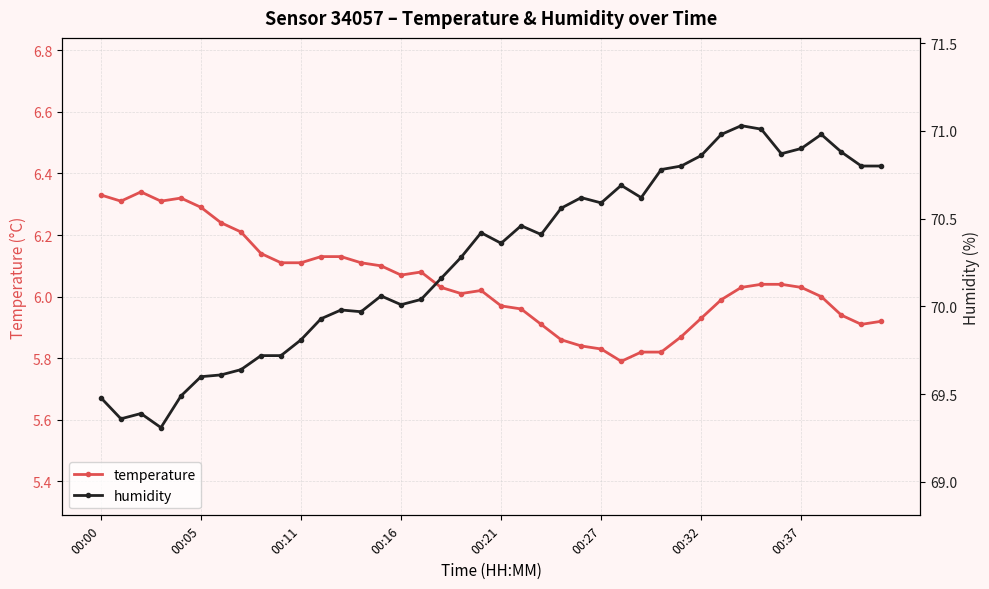

List the series in order of their overall mean, highest first.

humidity, temperature